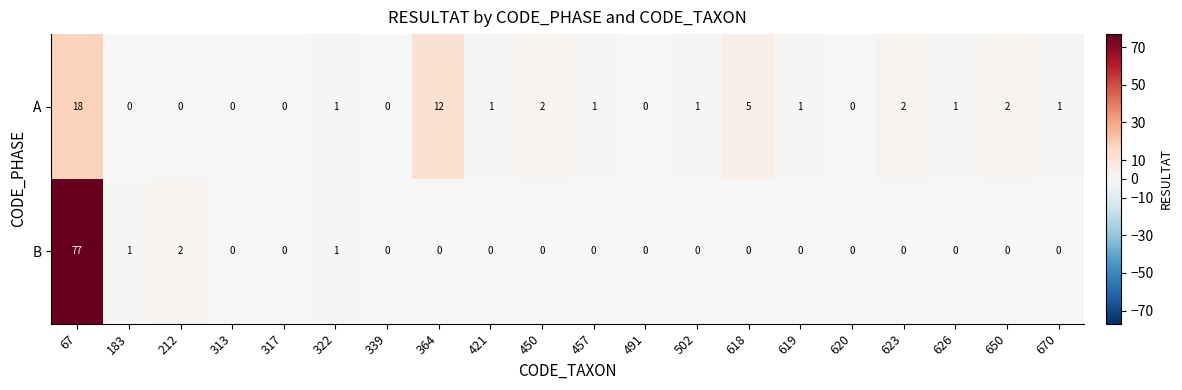

What is the sum of all A values?

48